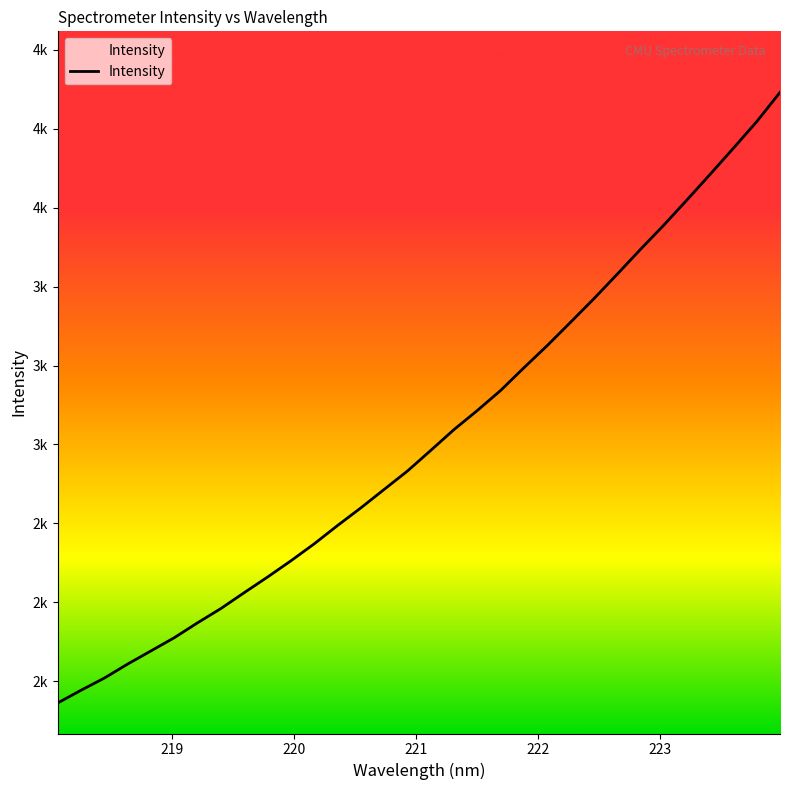

Does the chart have visible grid lines?

No